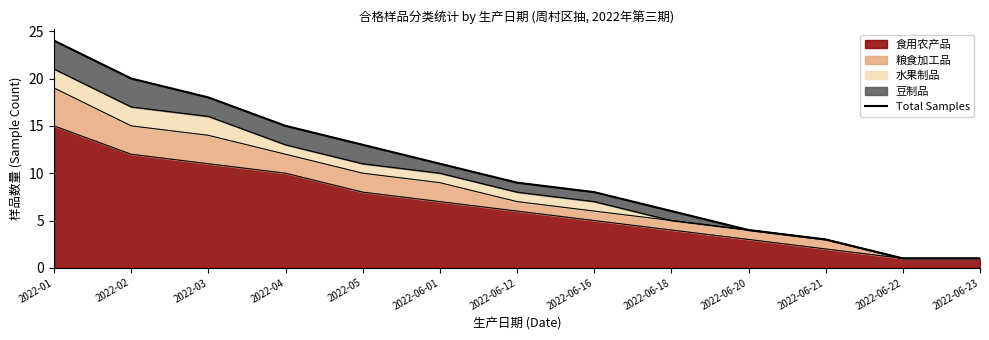

What is the sum of all values?

133